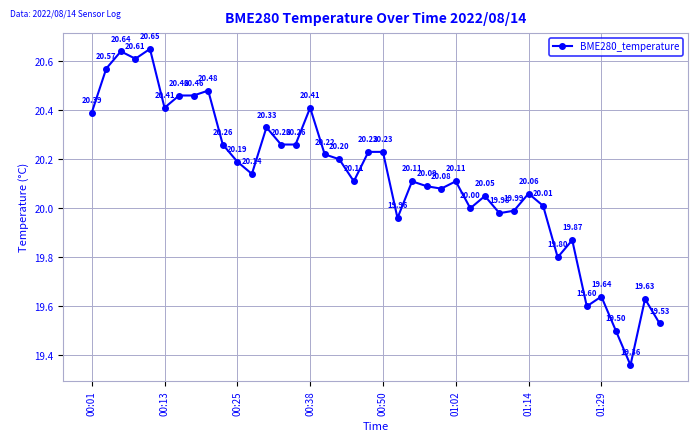

True or false: the data has more than 1 interior local peaks.

True